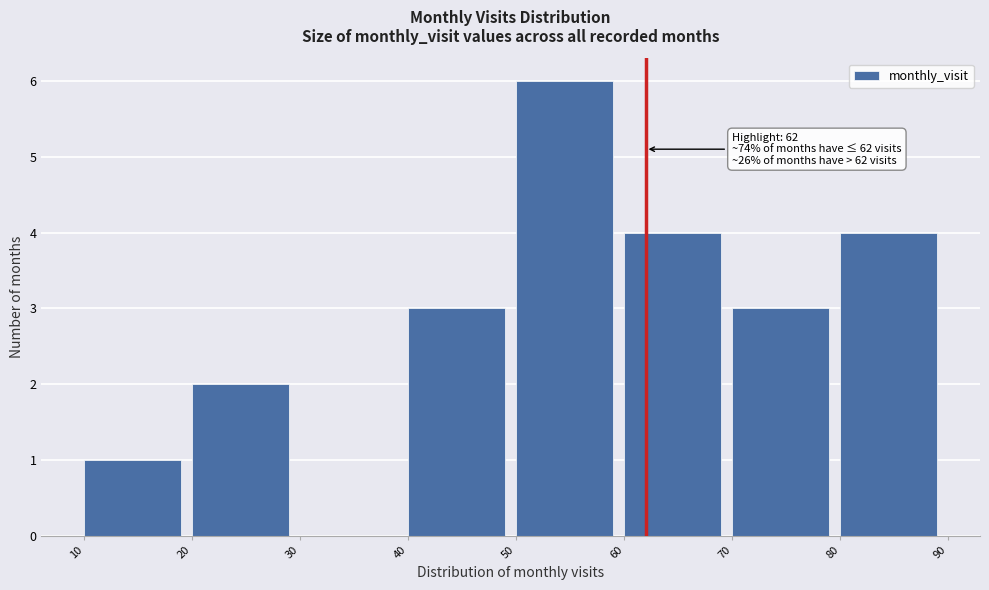

Which range on the x-axis has the tallest bar?

50 to 60